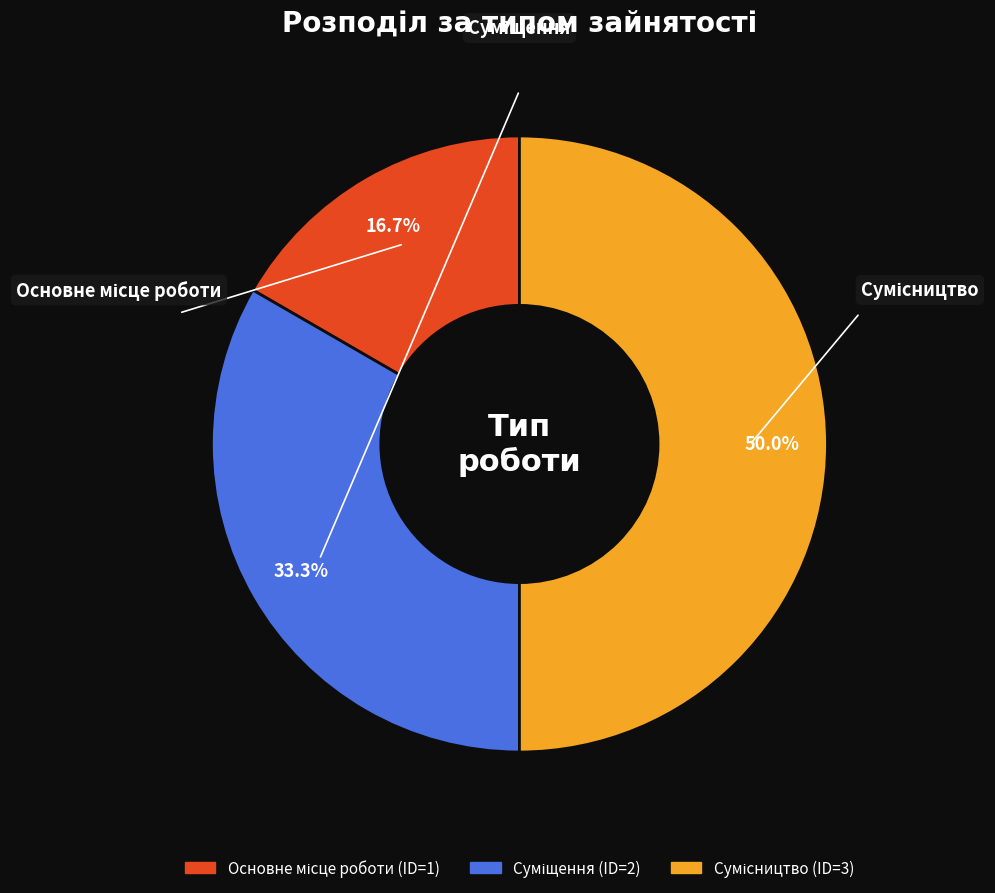

Approximately how many times larger is the value at Основне місце роботи compared to Сумісництво?

0.3